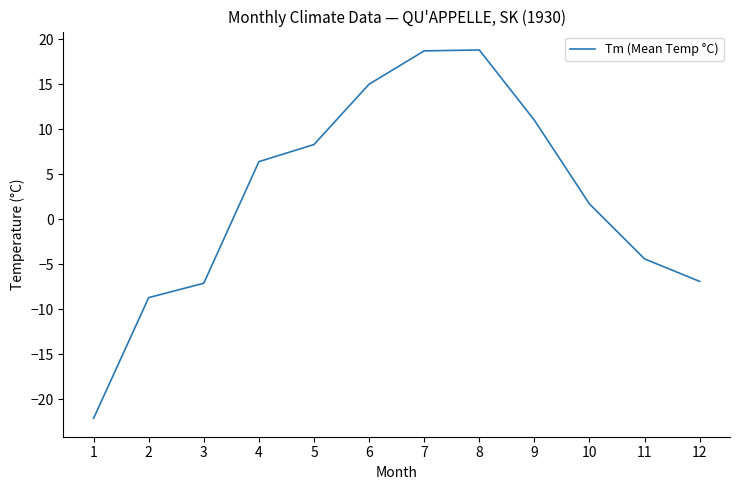

What is the difference between the values at 11 and 10?

6.1